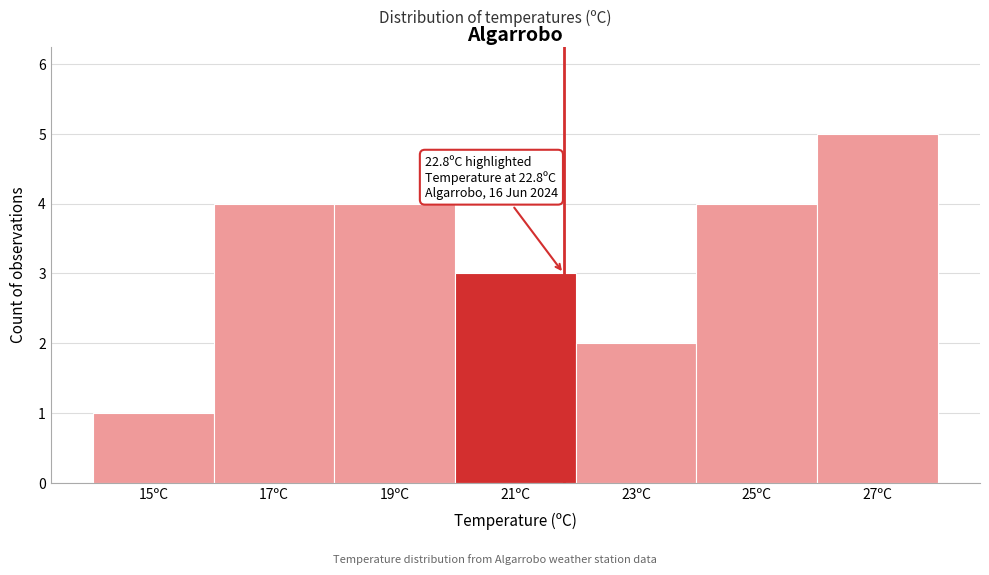

Reading left to right, extract all data points from this chart.

1	4	4	3	2	4	5